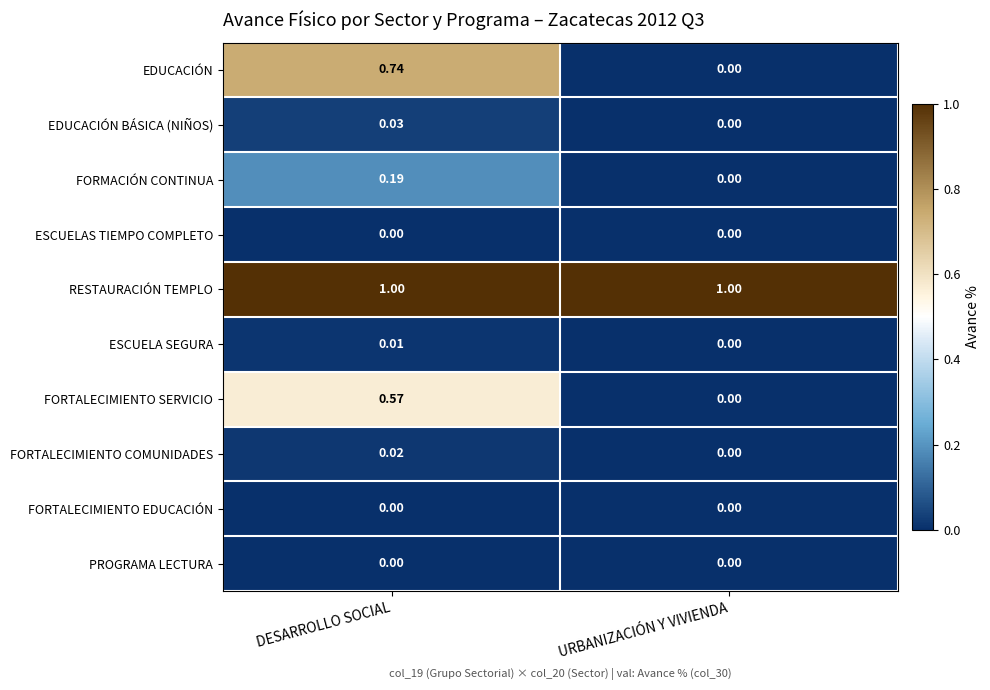

How many data points does each series have?

2